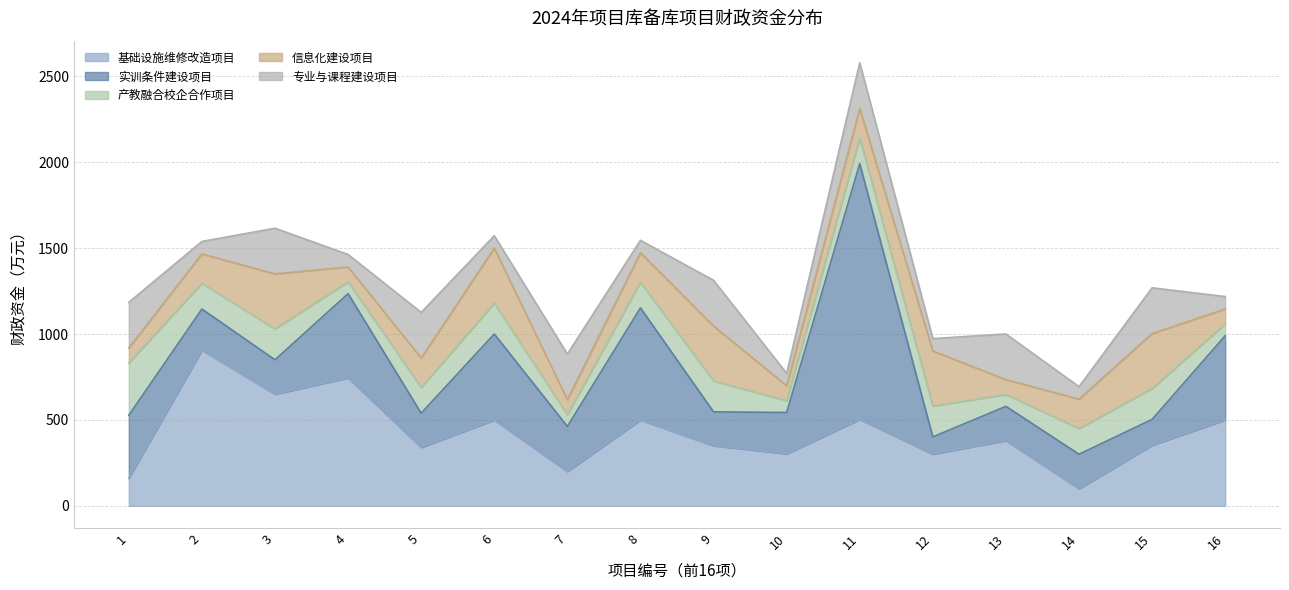

What is the value of the 产教融合校企合作项目 point at the 5th from the left?

150.0